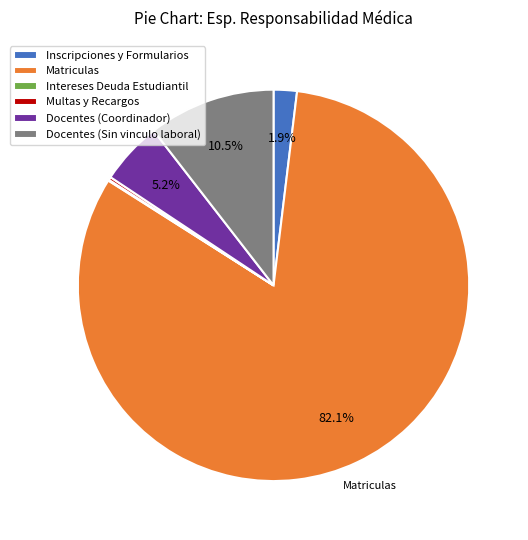

What is the largest slice in the pie chart?

Matriculas